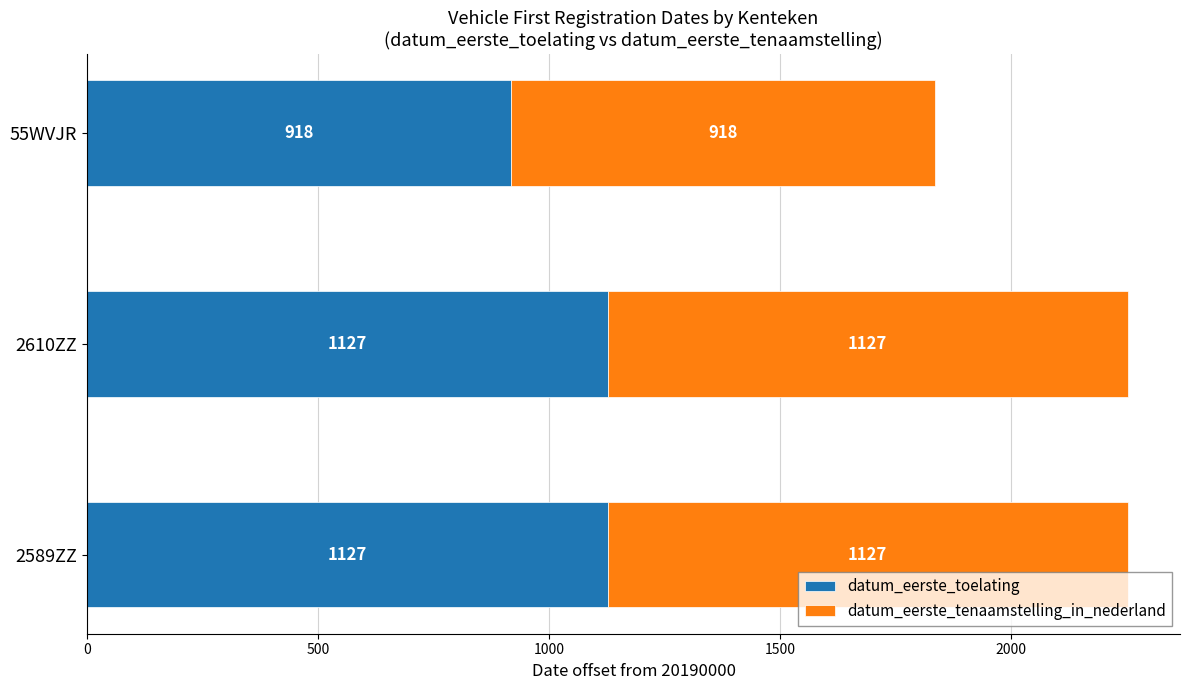

At which label is datum_eerste_toelating closest to 1022?

55WVJR